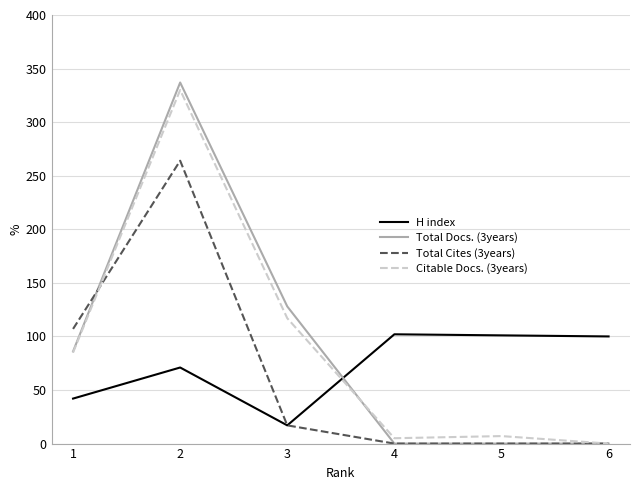

In H index, how many points are higher than both neighbors (excluding endpoints)?

2